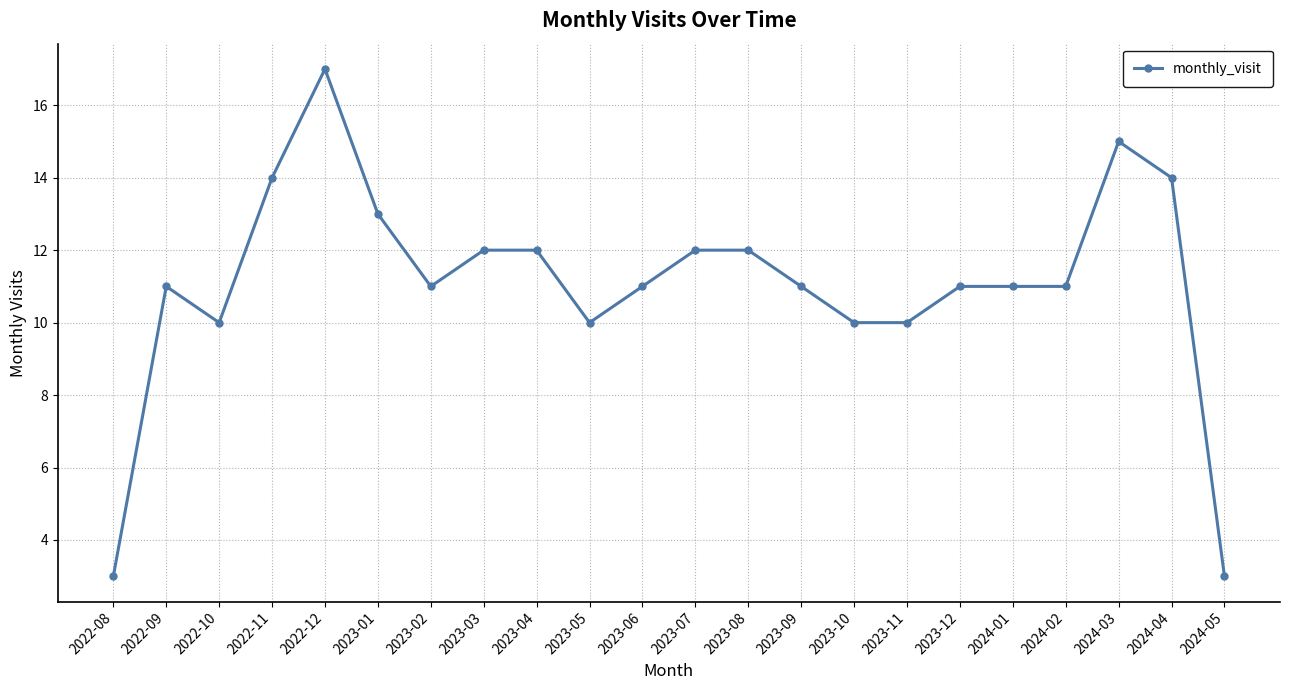

What is the label of the 1st point from the right?

2024-05